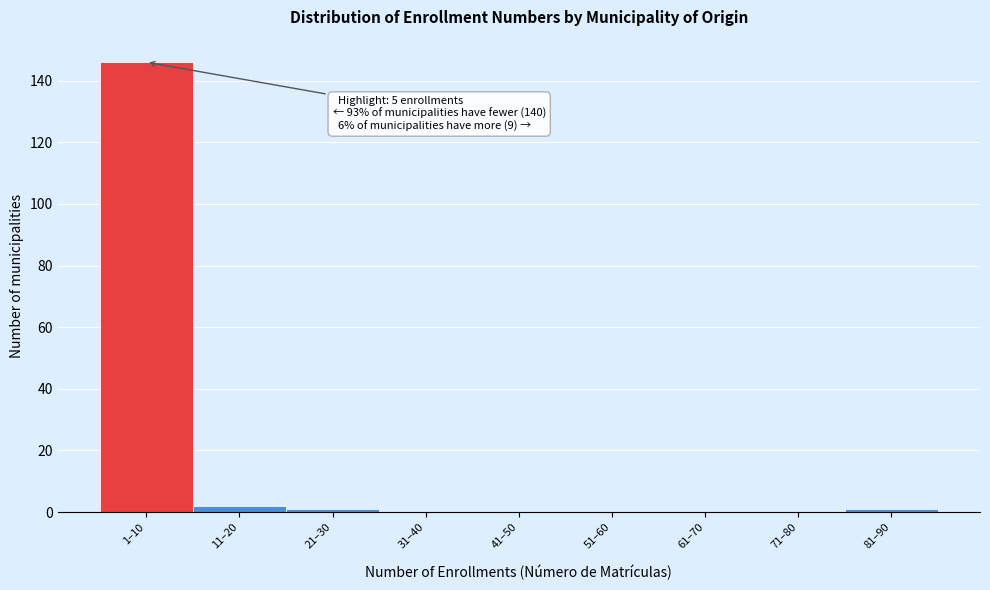

Reading left to right, transcribe all the data shown in this chart.

1–10=146	11–20=2	21–30=1	31–40=0	41–50=0	51–60=0	61–70=0	71–80=0	81–90=1